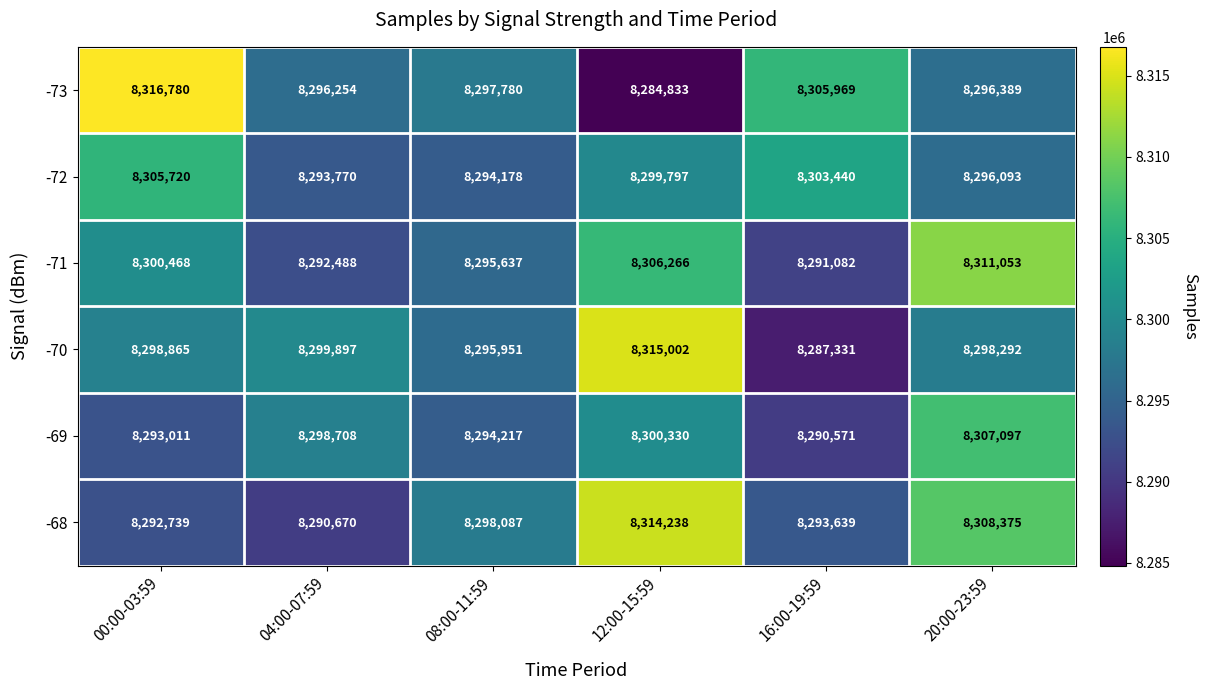

Is it true that -73 equals 2527641 at 16:00-19:59?

False